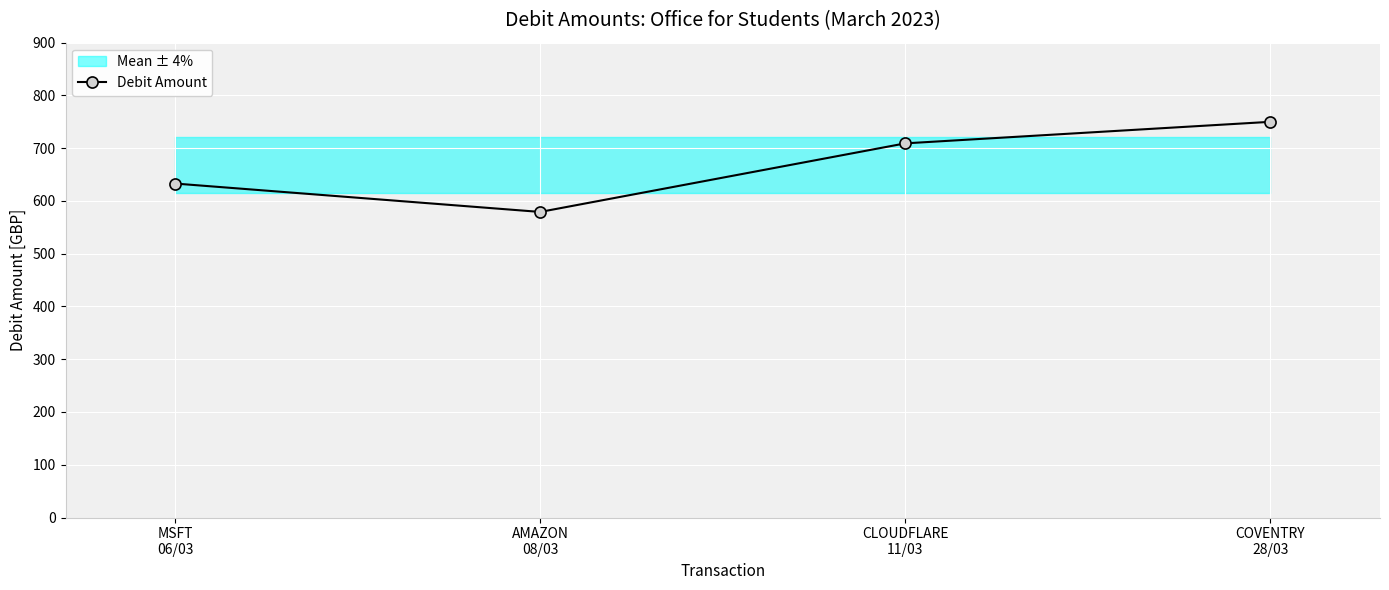

Count the number of categories in the chart.

4